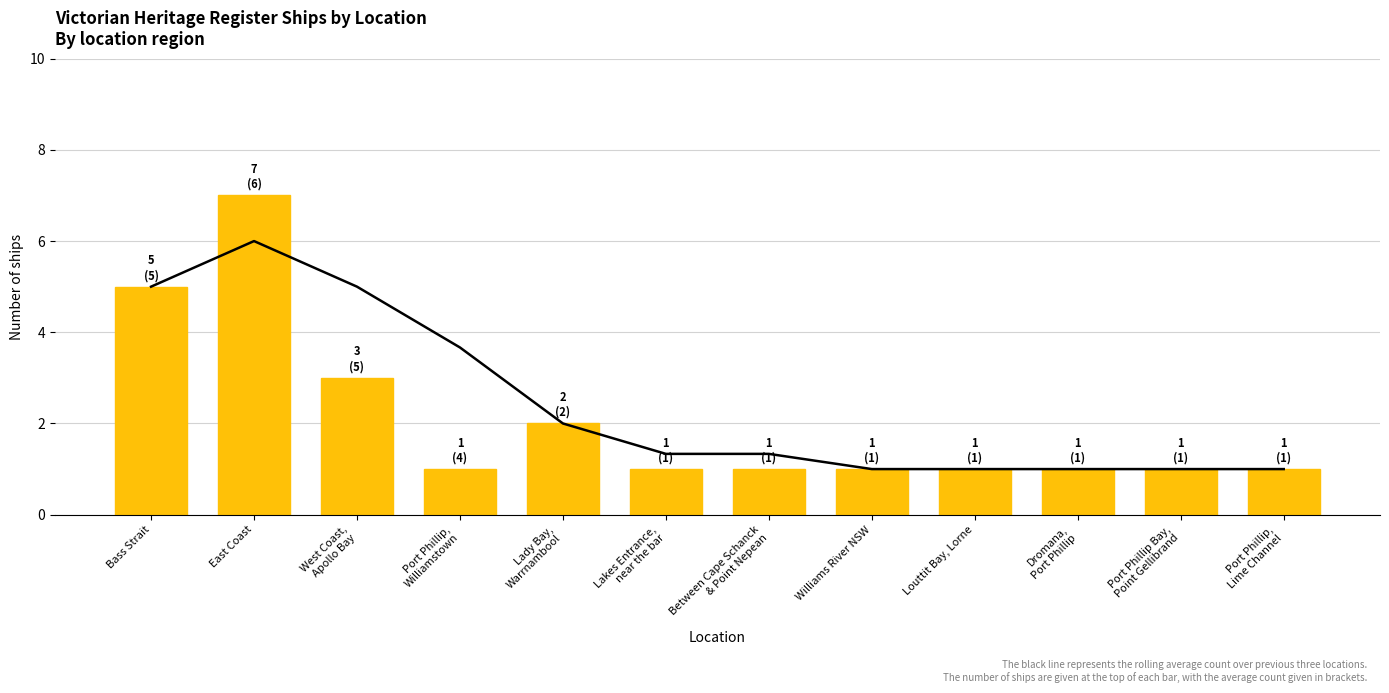

Reading left to right, list all the values displayed in this chart.

Rolling average (3 locations): Bass Strait=5.0	East Coast=6.0	West Coast,
Apollo Bay=5.0	Port Phillip,
Williamstown=3.7	Lady Bay,
Warrnambool=2.0	Lakes Entrance,
near the bar=1.3	Between Cape Schanck
& Point Nepean=1.3	Williams River NSW=1.0	Louttit Bay, Lorne=1.0	Dromana,
Port Phillip=1.0	Port Phillip Bay,
Point Gellibrand=1.0	Port Phillip,
Lime Channel=1.0
Ship Count: Bass Strait=5.0	East Coast=7.0	West Coast,
Apollo Bay=3.0	Port Phillip,
Williamstown=1.0	Lady Bay,
Warrnambool=2.0	Lakes Entrance,
near the bar=1.0	Between Cape Schanck
& Point Nepean=1.0	Williams River NSW=1.0	Louttit Bay, Lorne=1.0	Dromana,
Port Phillip=1.0	Port Phillip Bay,
Point Gellibrand=1.0	Port Phillip,
Lime Channel=1.0